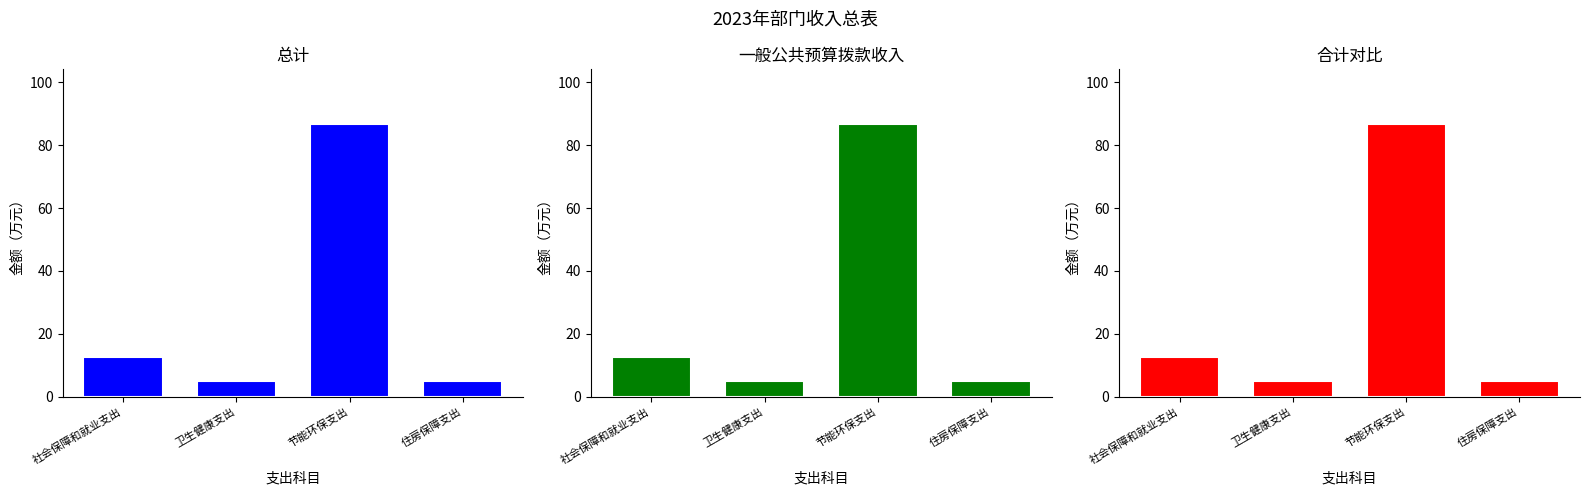

At which label does 总计 reach its peak?

节能环保支出